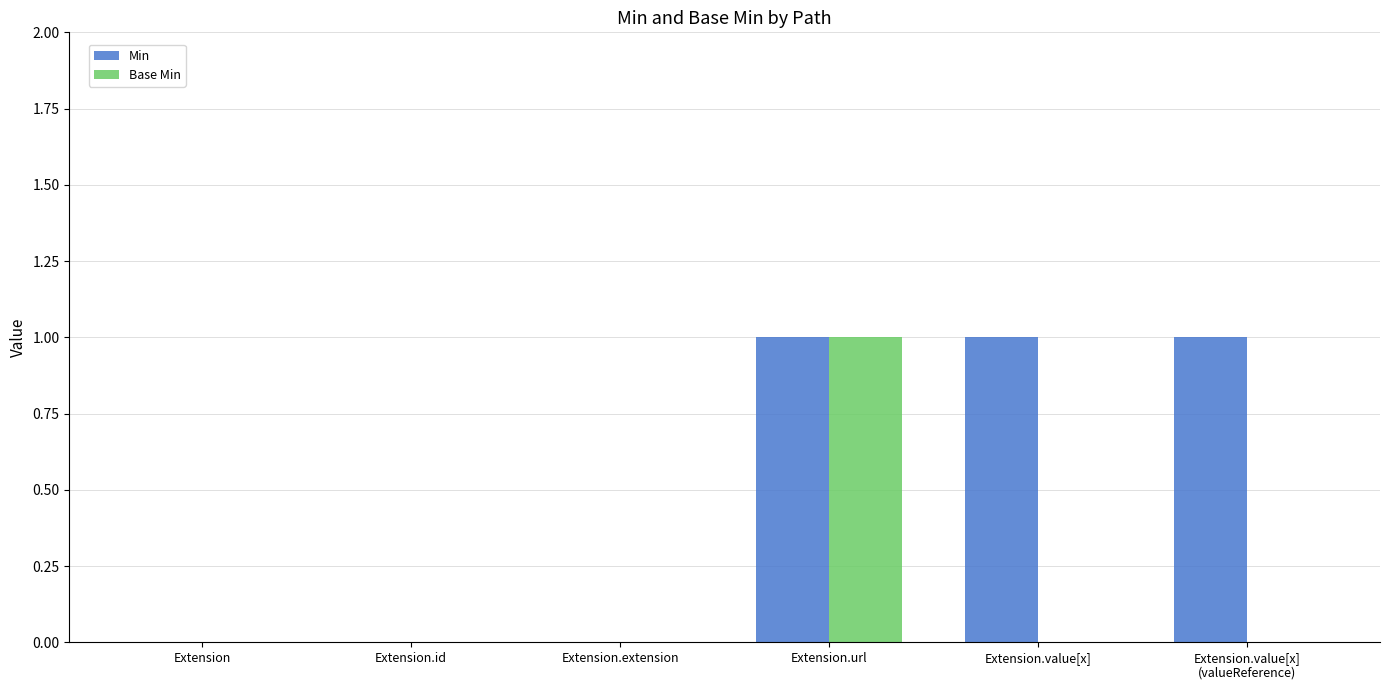

At which category is the sum across all series the highest?

Extension.url